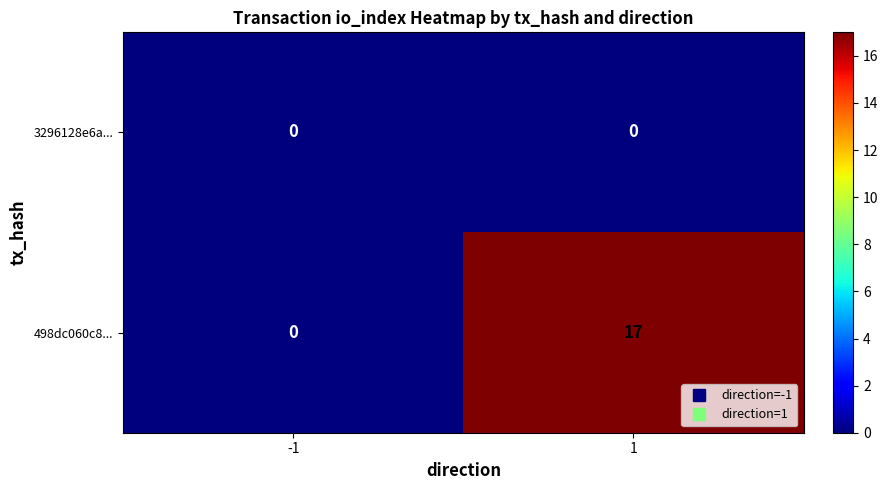

The 3296128e6a... series shows 0 at -1. True or false?

True